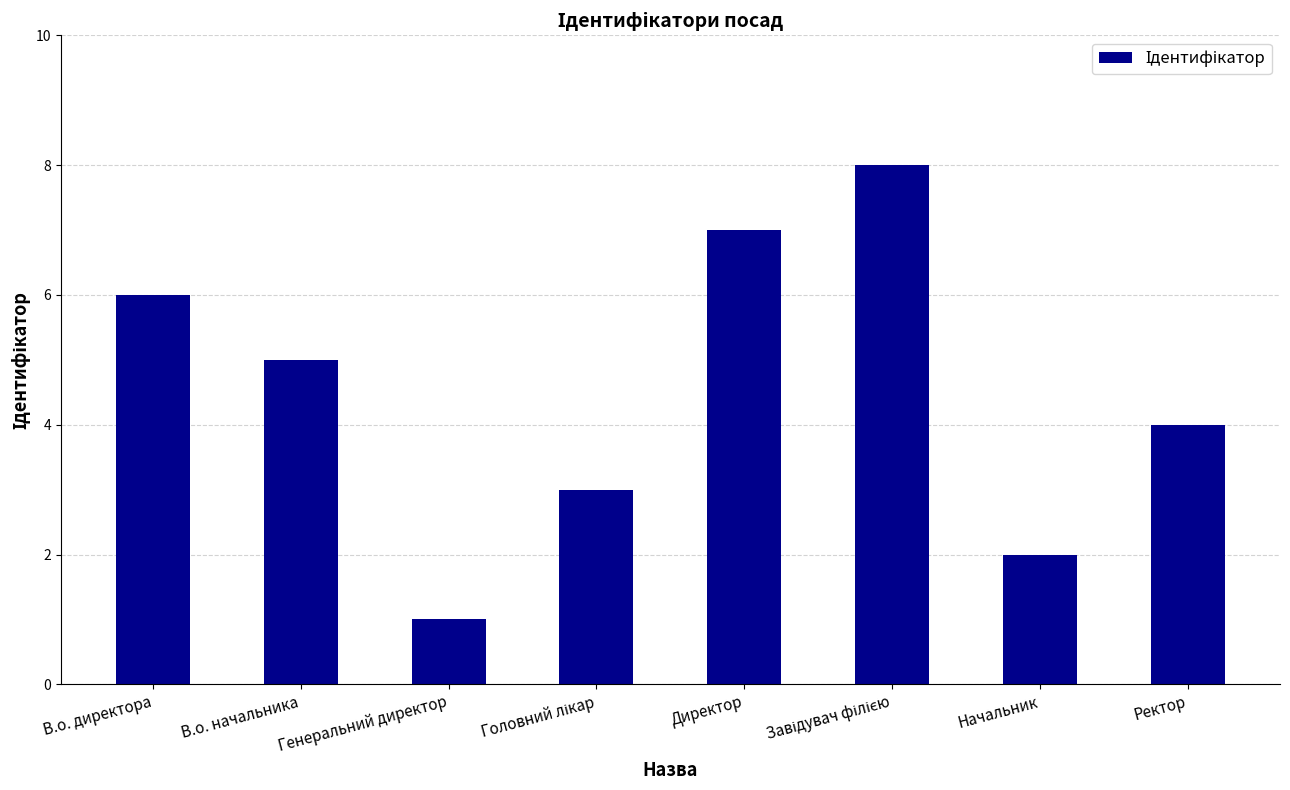

How many values are below 5?

4